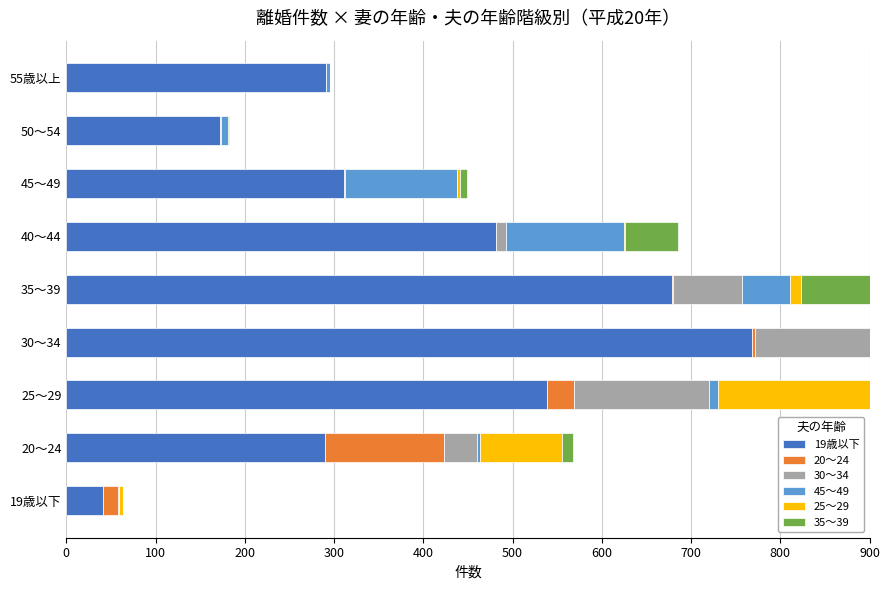

What is the spread (max minus min) of values at 35～39?

678